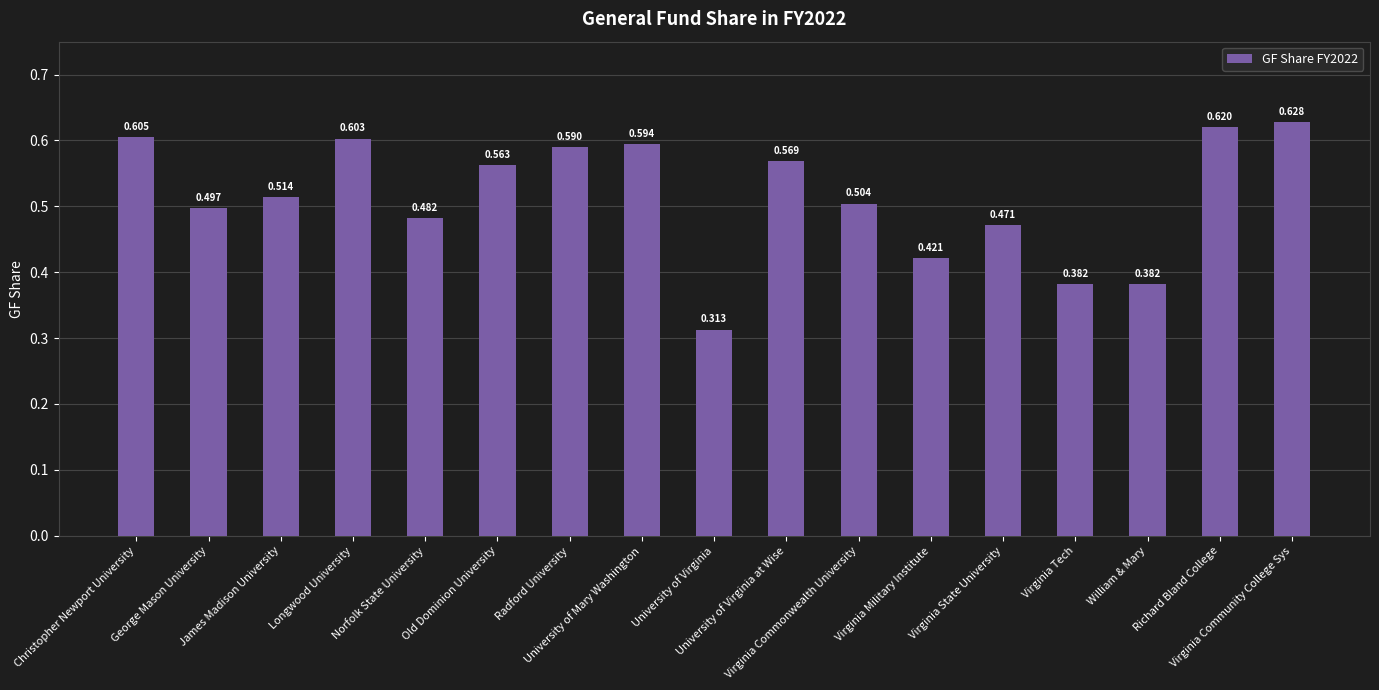

Does the chart contain stacked bars?

No